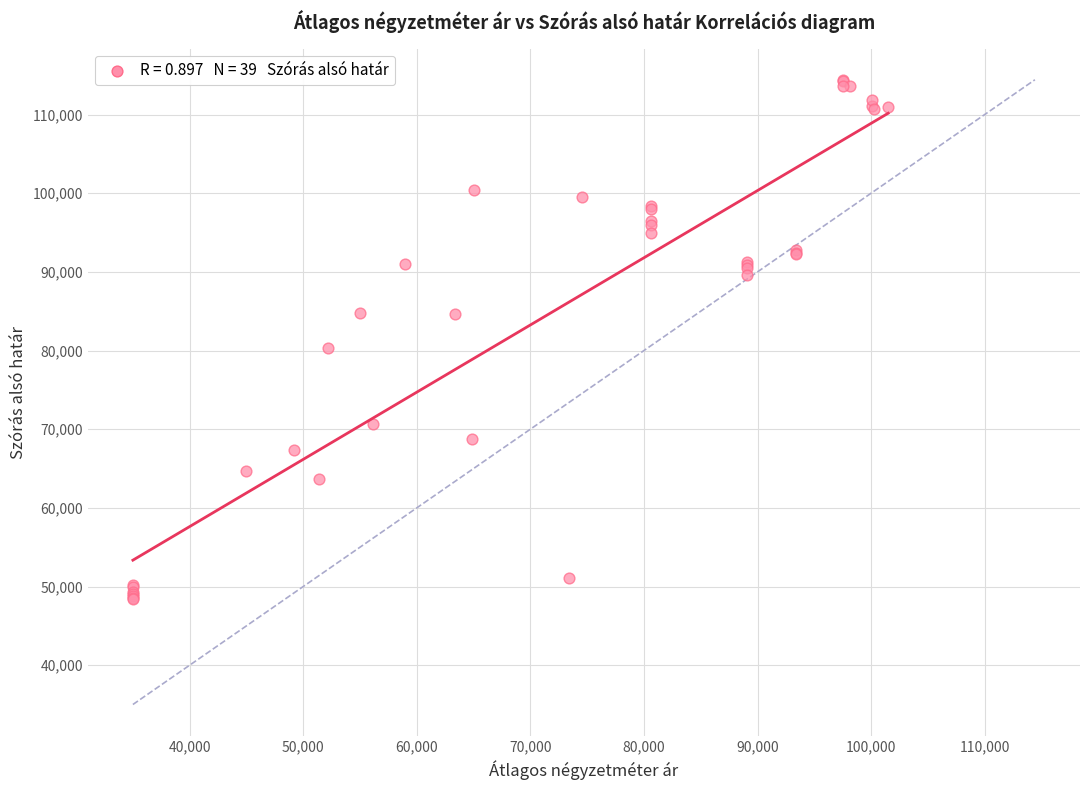

What Y value in the scatter plot is closest to 81393?

80311